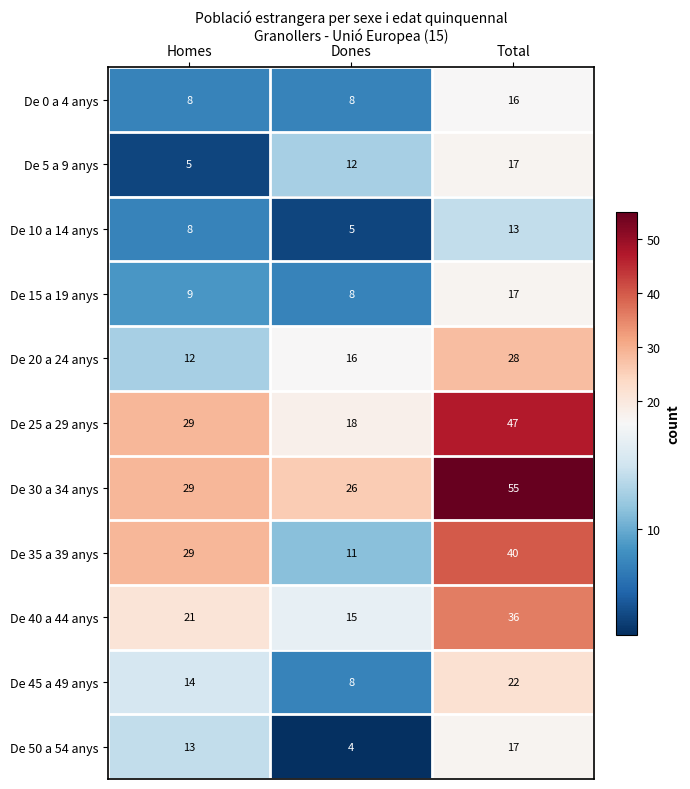

What is the average value of the De 20 a 24 anys series?

19